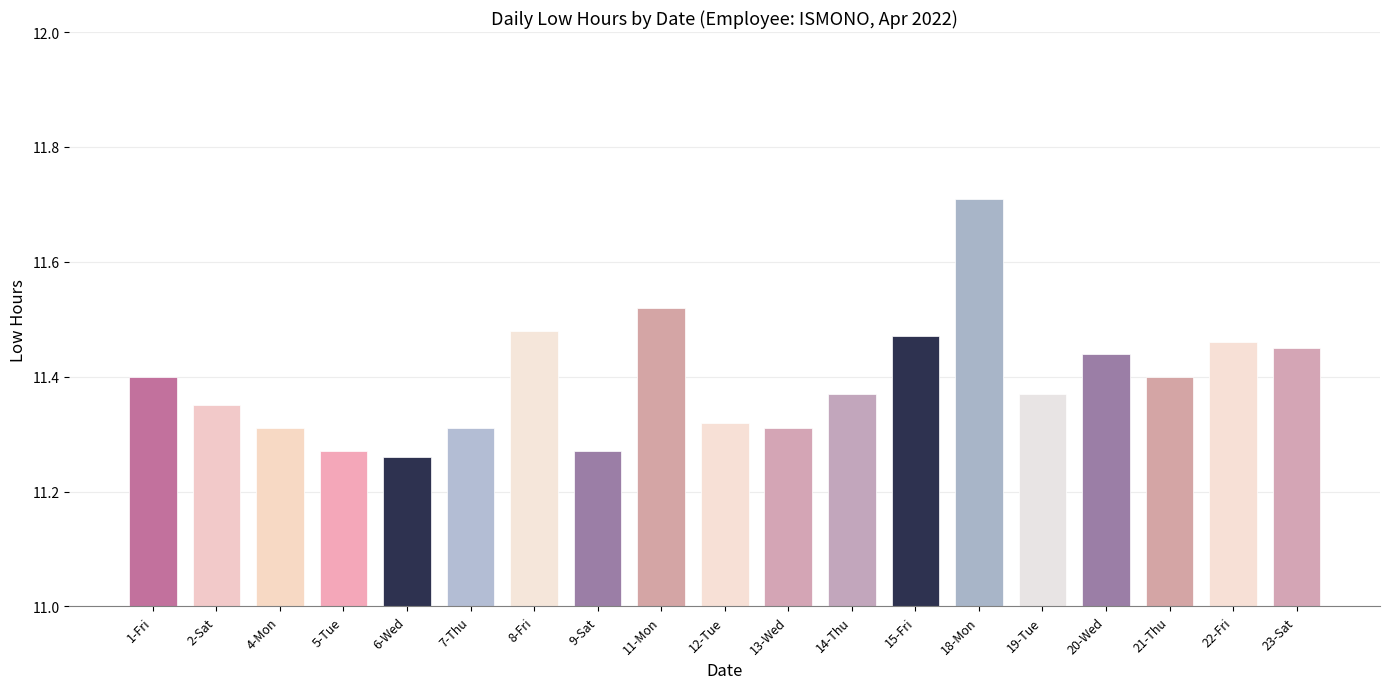

List the labels in order of value, smallest first.

6-Wed, 5-Tue, 9-Sat, 4-Mon, 7-Thu, 13-Wed, 12-Tue, 2-Sat, 14-Thu, 19-Tue, 1-Fri, 21-Thu, 20-Wed, 23-Sat, 22-Fri, 15-Fri, 8-Fri, 11-Mon, 18-Mon